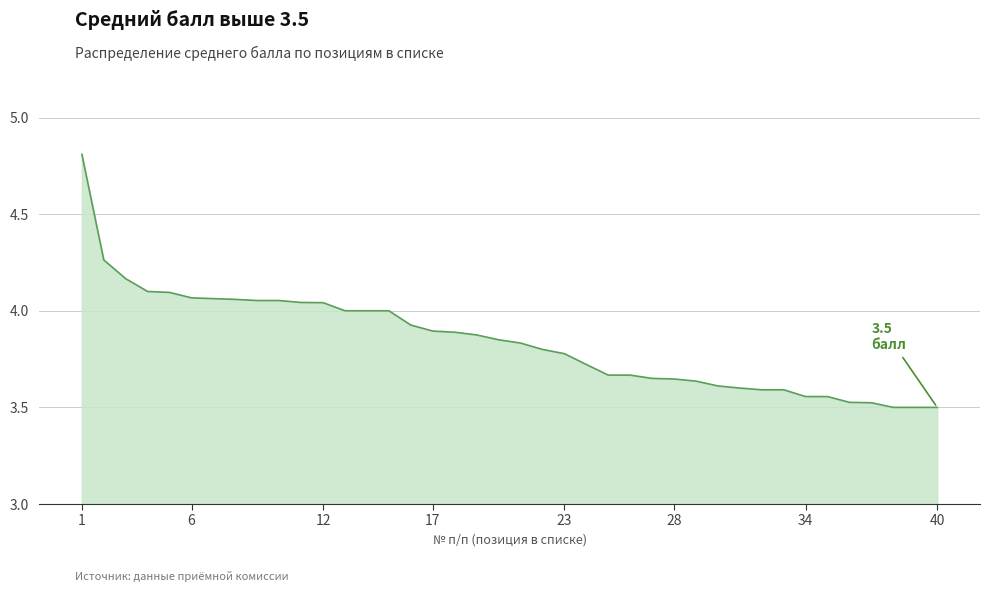

What is the greatest value displayed?

4.8